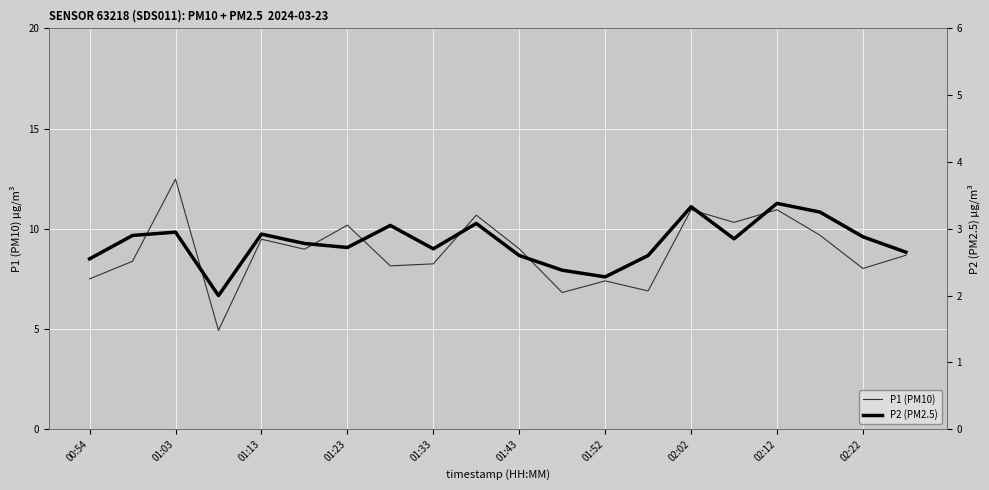

Which series has the largest total across all categories?

P1 (PM10)